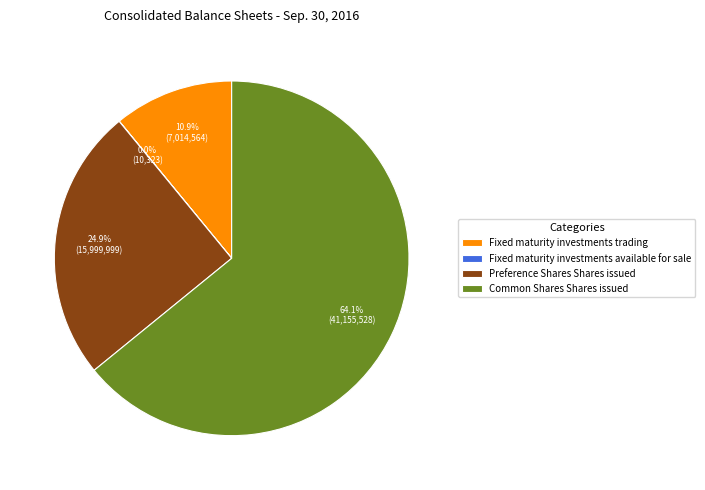

What portion of the pie excludes Preference Shares Shares issued?

75.1%